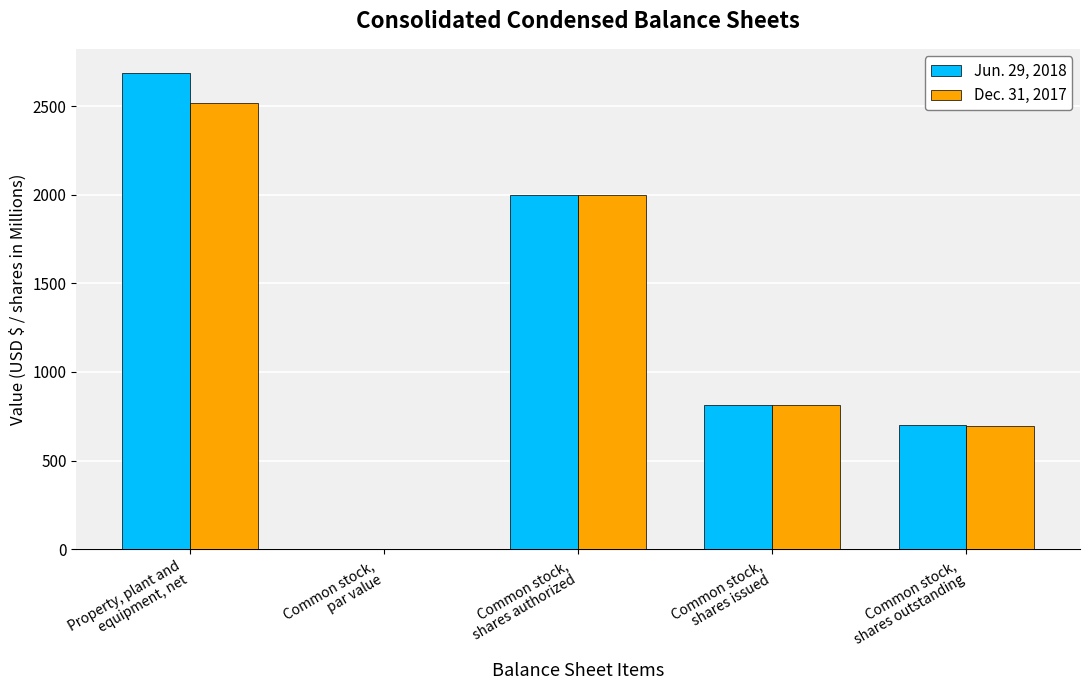

What is the sum of all Dec. 31, 2017 values?

6028.5